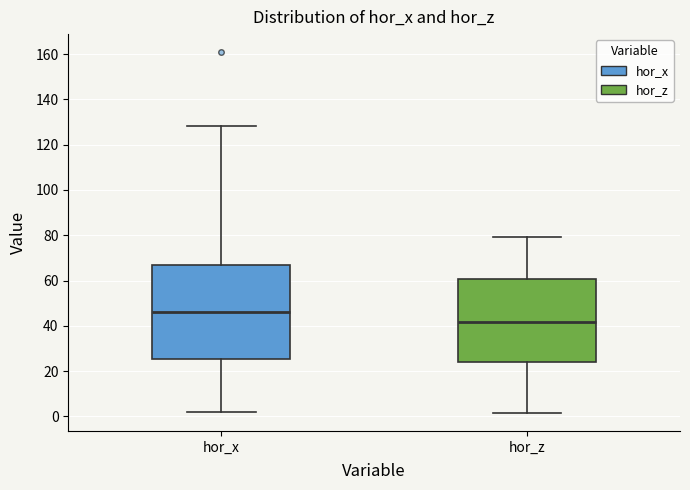

Comparing the boxes themselves (not the whiskers), which one is the tallest?

hor_x